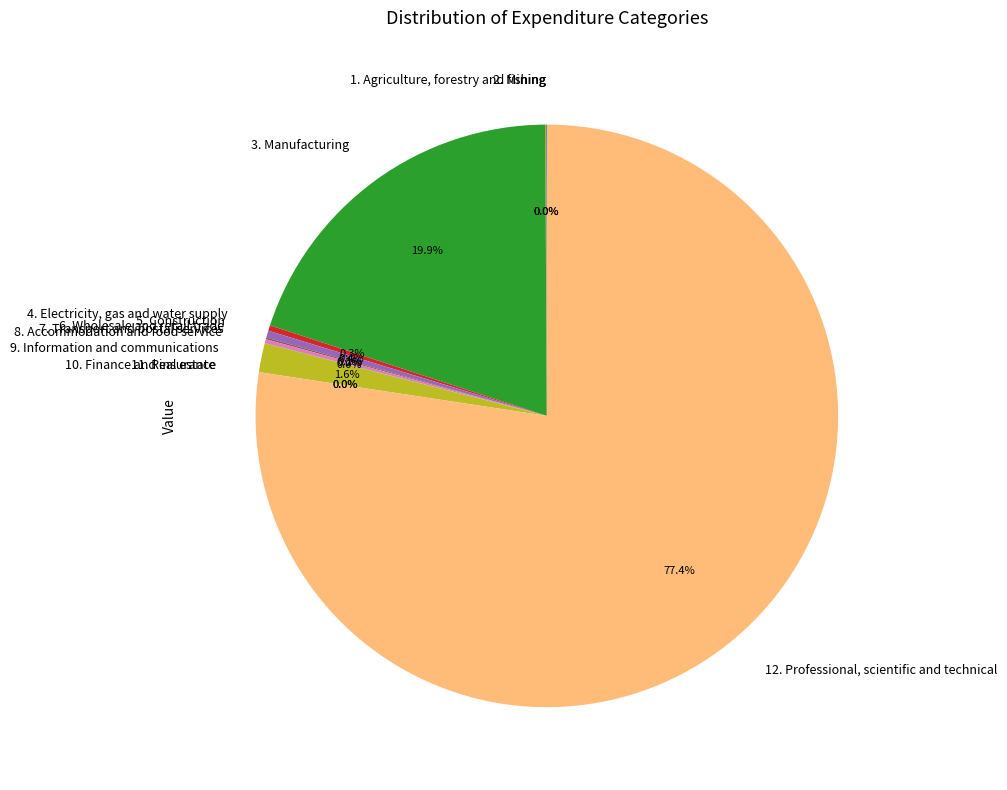

Between 5. Construction and 12. Professional, scientific and technical, which is larger?

12. Professional, scientific and technical